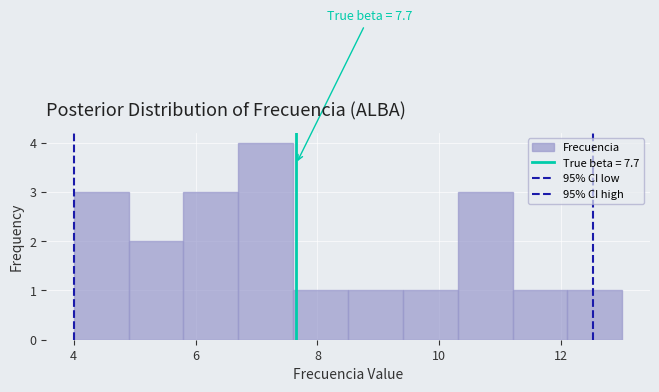

Which range on the x-axis has the tallest bar?

6.7 to 7.6